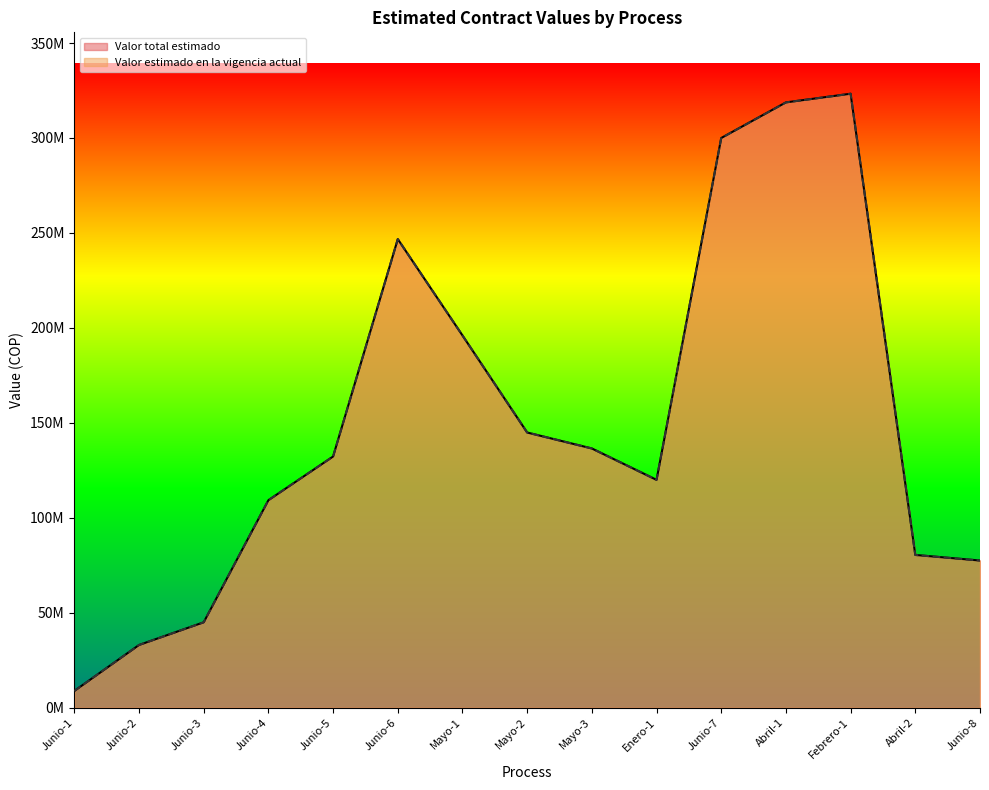

At which category is the sum across all series the highest?

Febrero-1